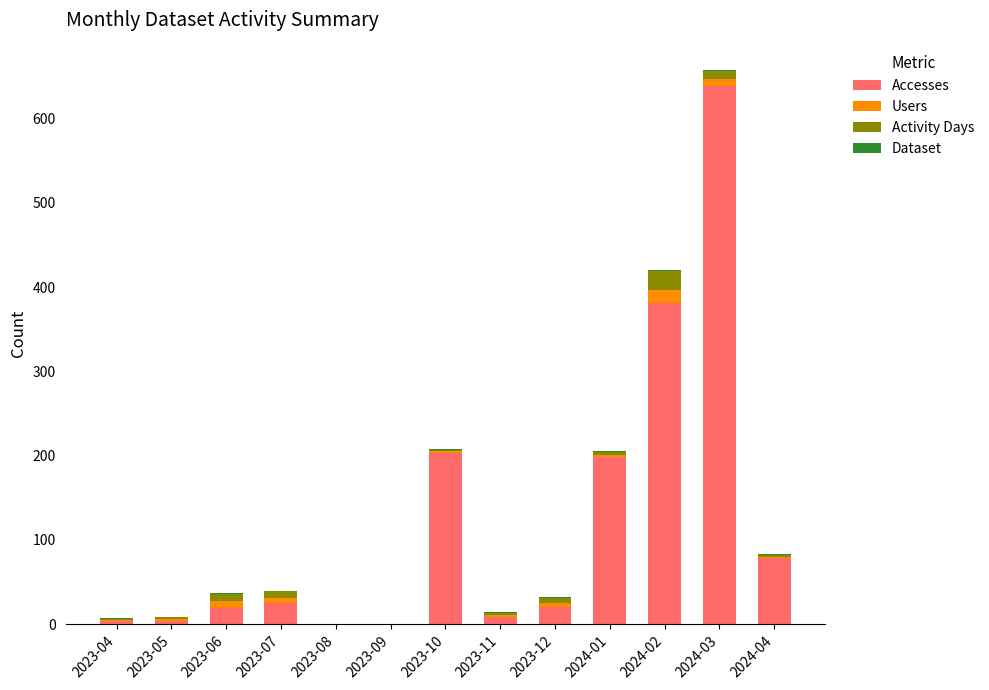

At which category is the sum across all series the highest?

2024-03